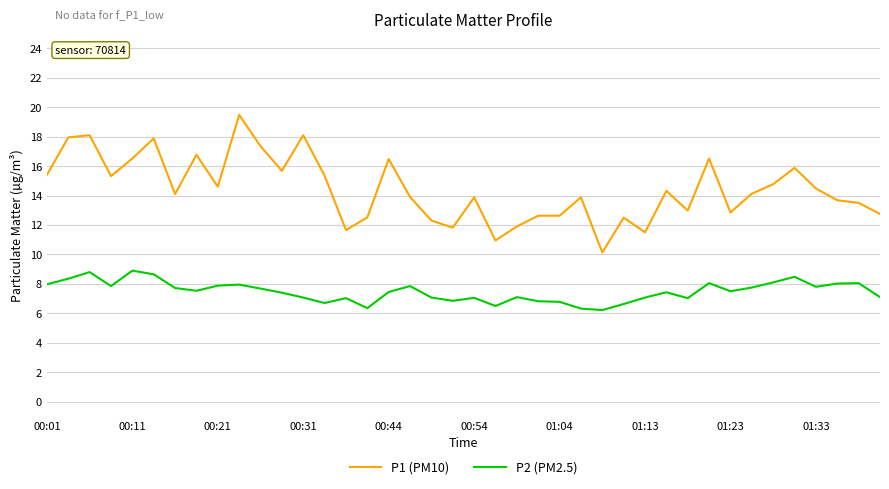

What is the sum of all P2 (PM2.5) values?

298.9